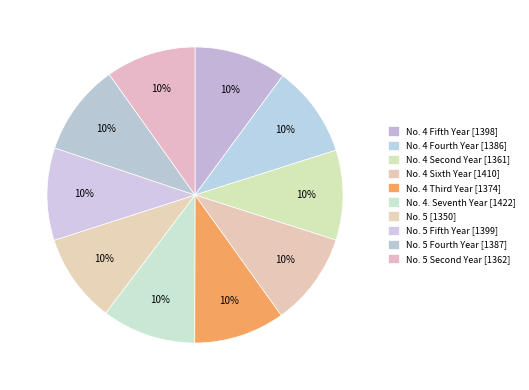

To the nearest percent, what is the average slice percentage?

10%